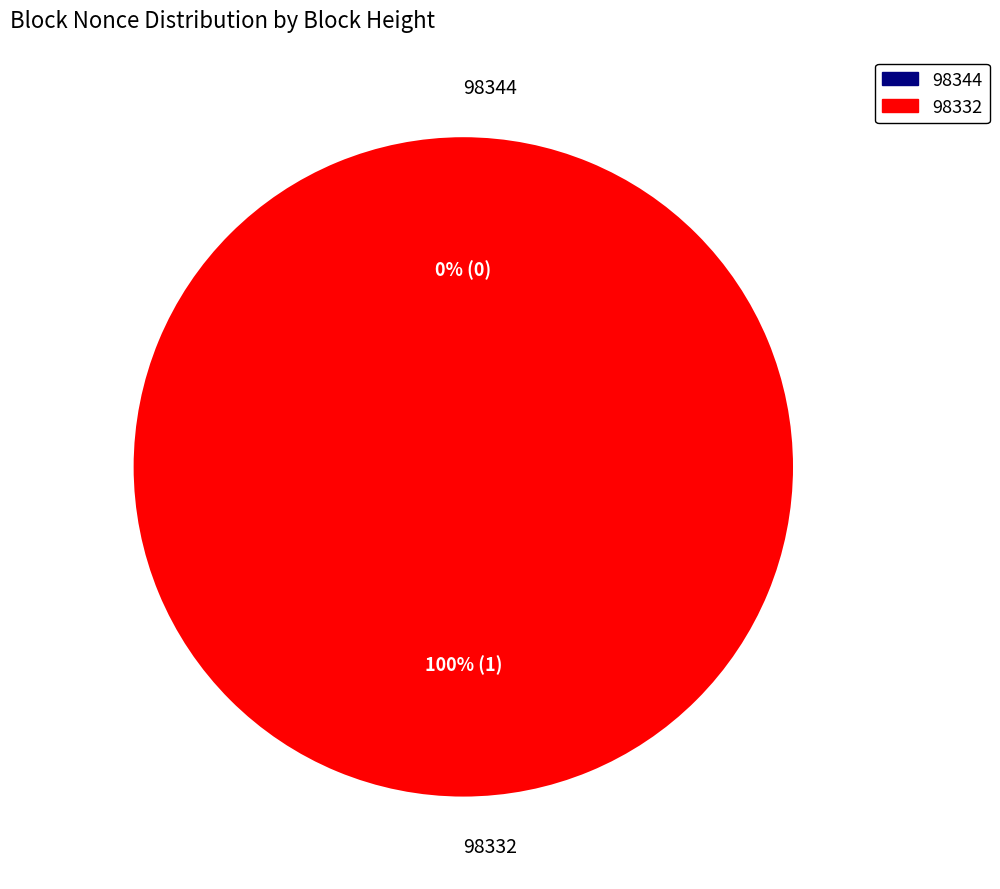

What percentage do 98344 and 98332 together represent?

100.0%